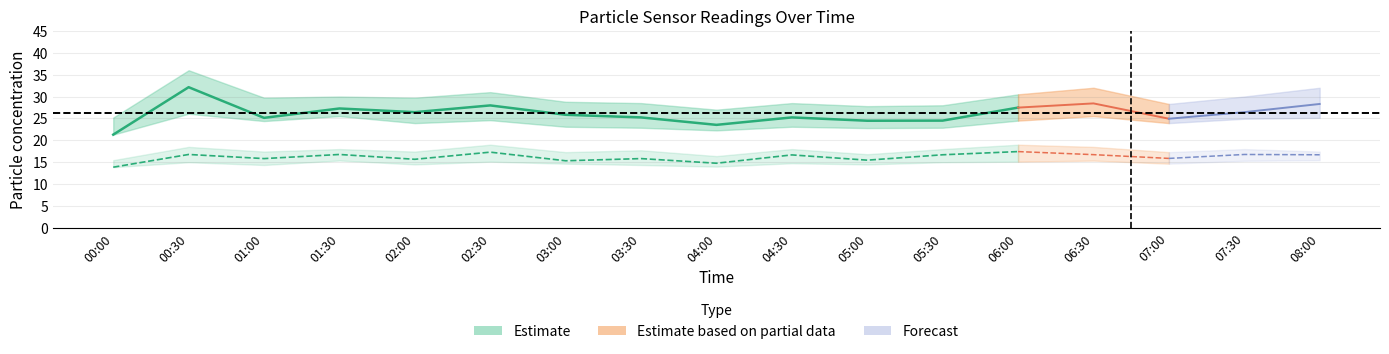

Where is the first local maximum for SDS_P1?

00:30